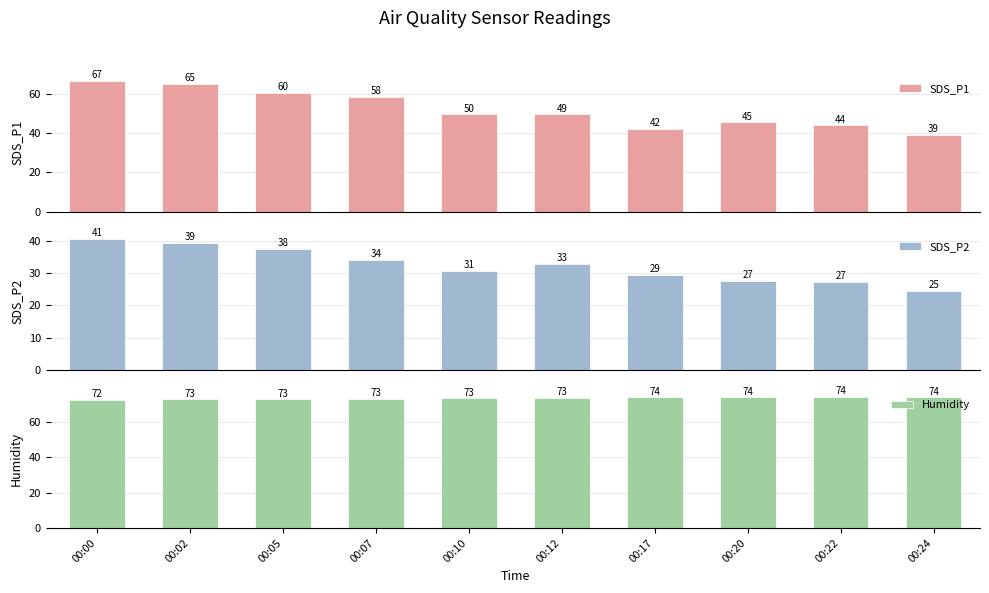

What is the average value of the SDS_P1 series?

52.0